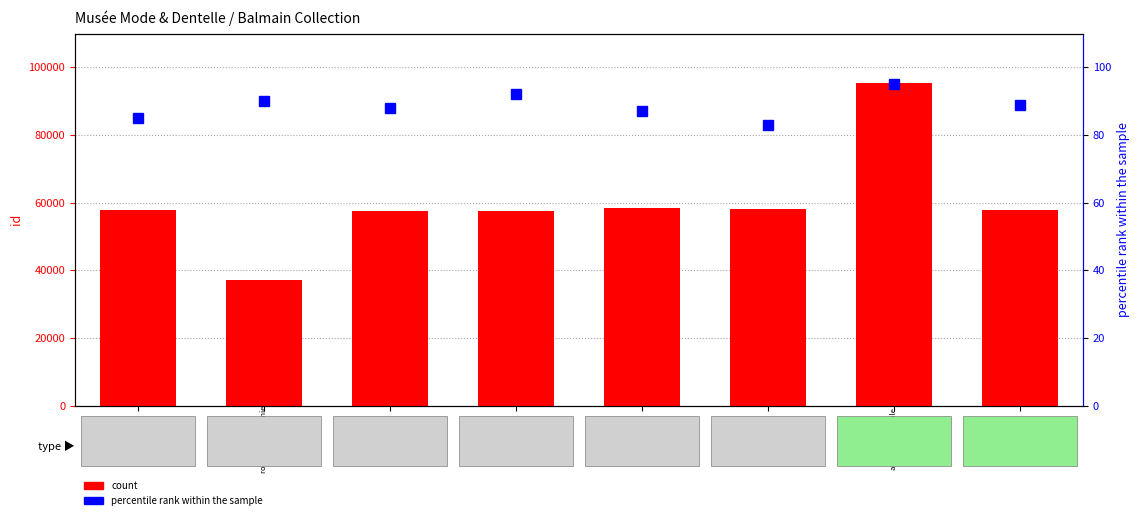

Where does the count series first go above 57849?

58443